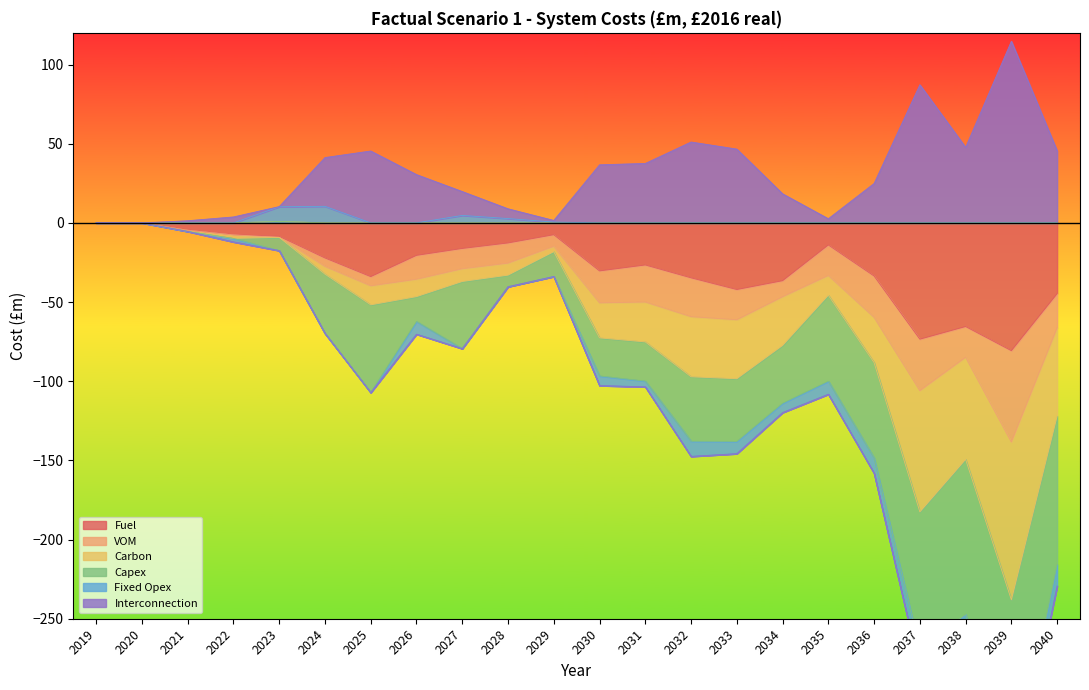

Which has a higher value, 2040 or 2027?

2027